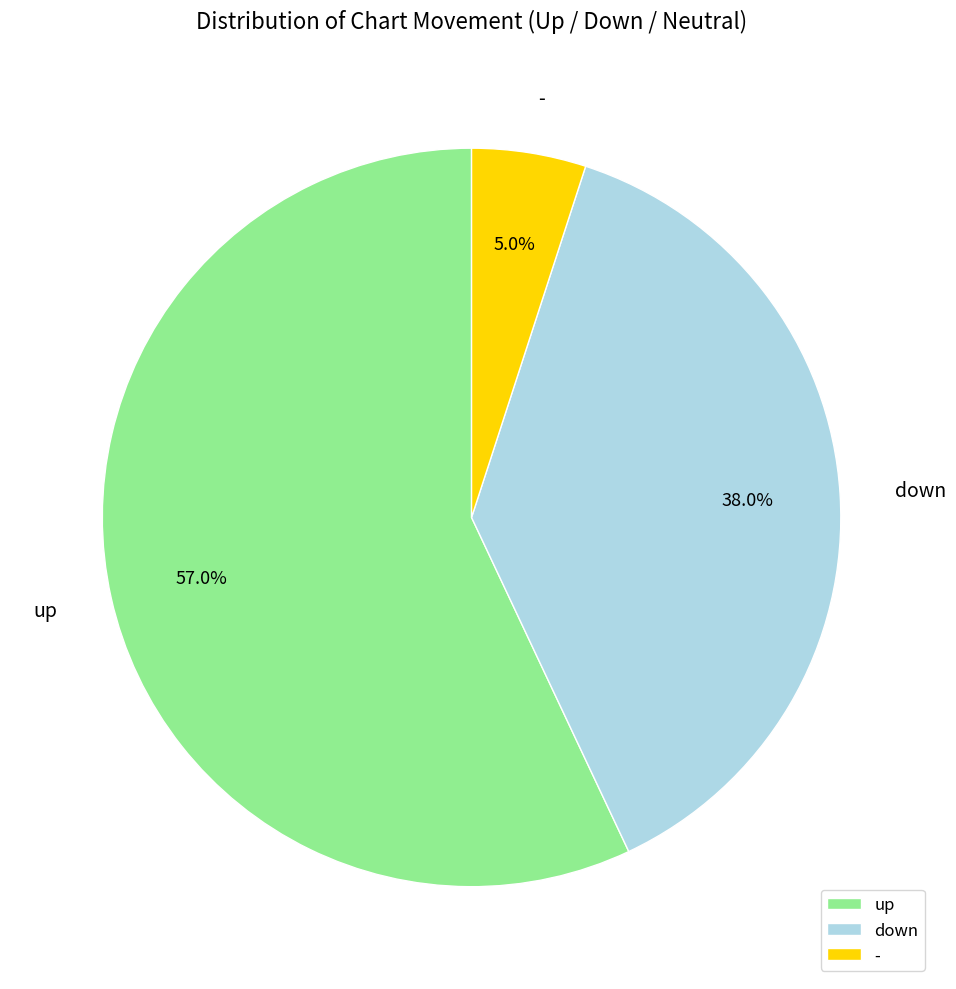

Is there any slice that represents more than half of the pie?

Yes